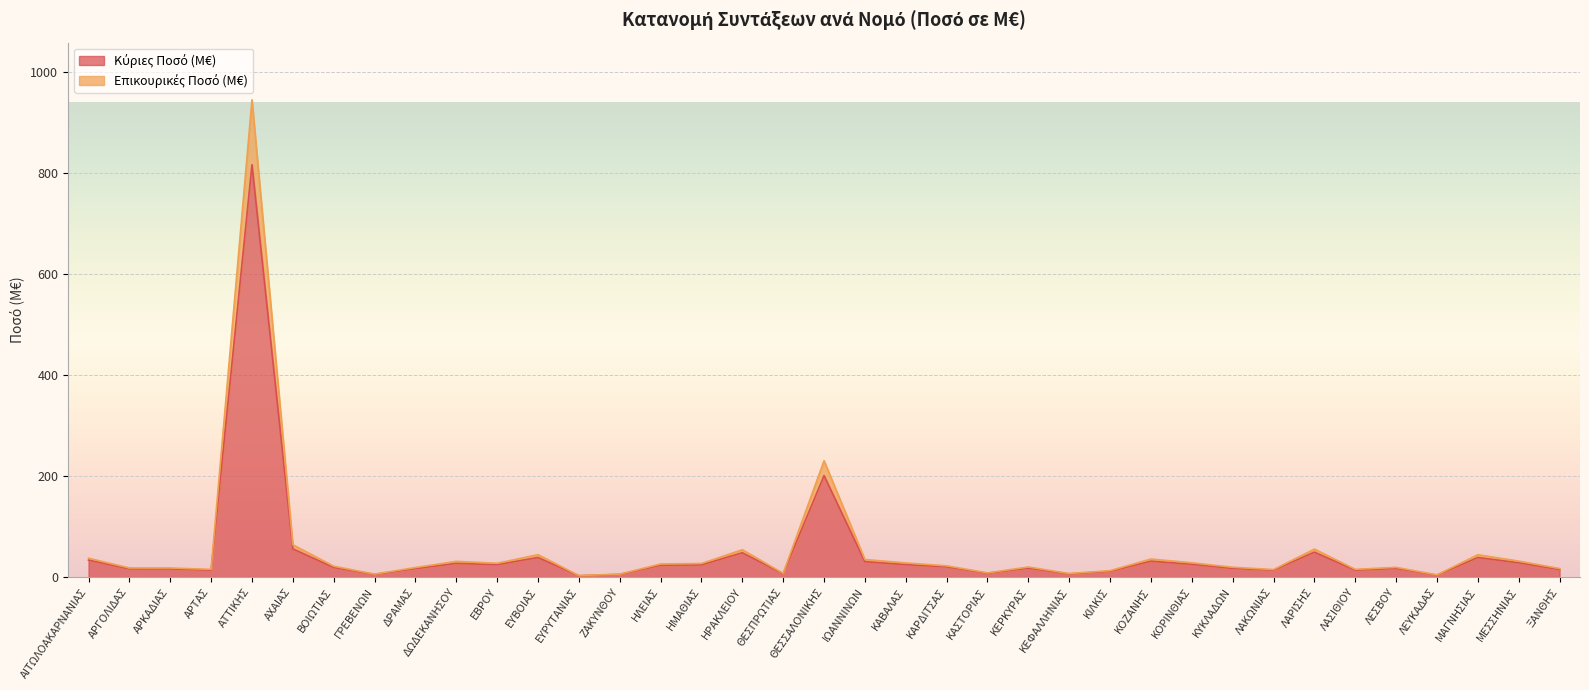

What is the difference between the maximum and minimum values in the Κύριες Ποσό (M€) series?

814.4